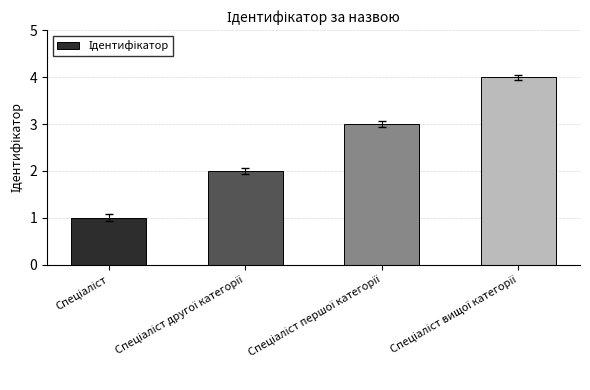

What is the difference between the maximum and minimum values?

3